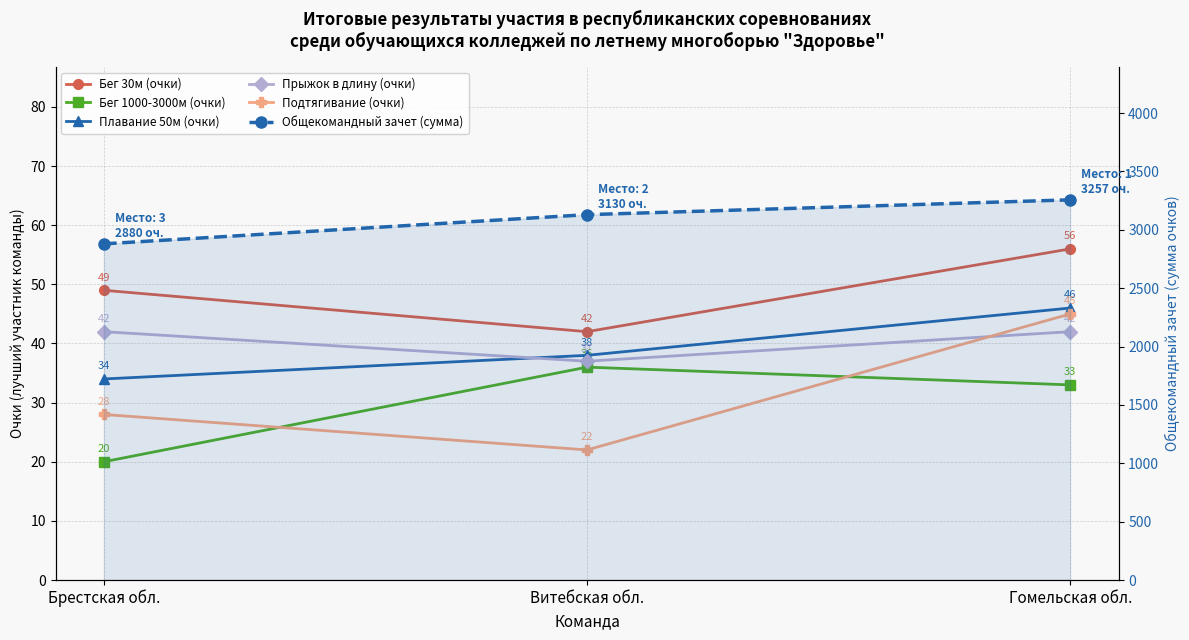

Which series has the largest range (max minus min)?

Общекомандный зачет (сумма)